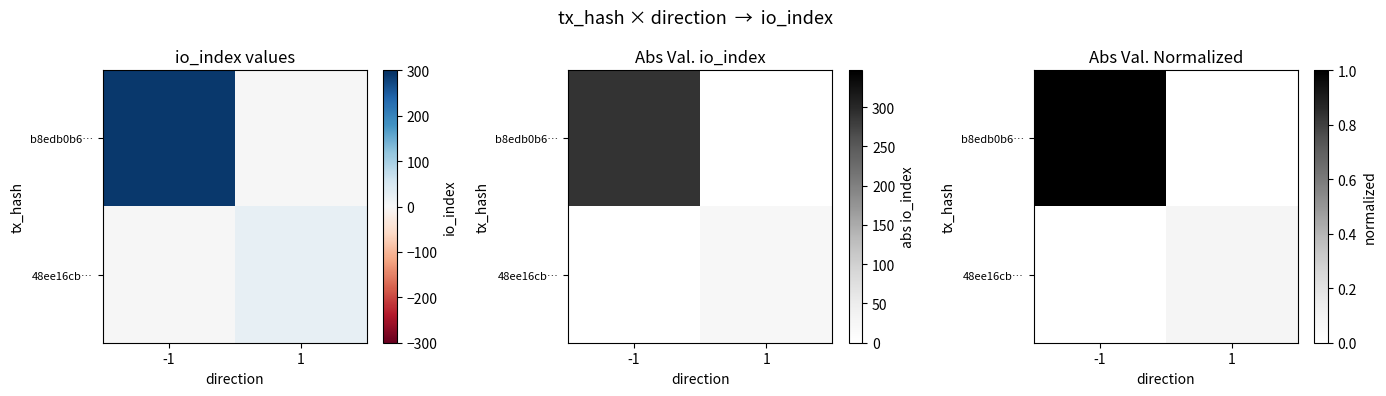

Which series has the largest total across all categories?

b8edb0b6…